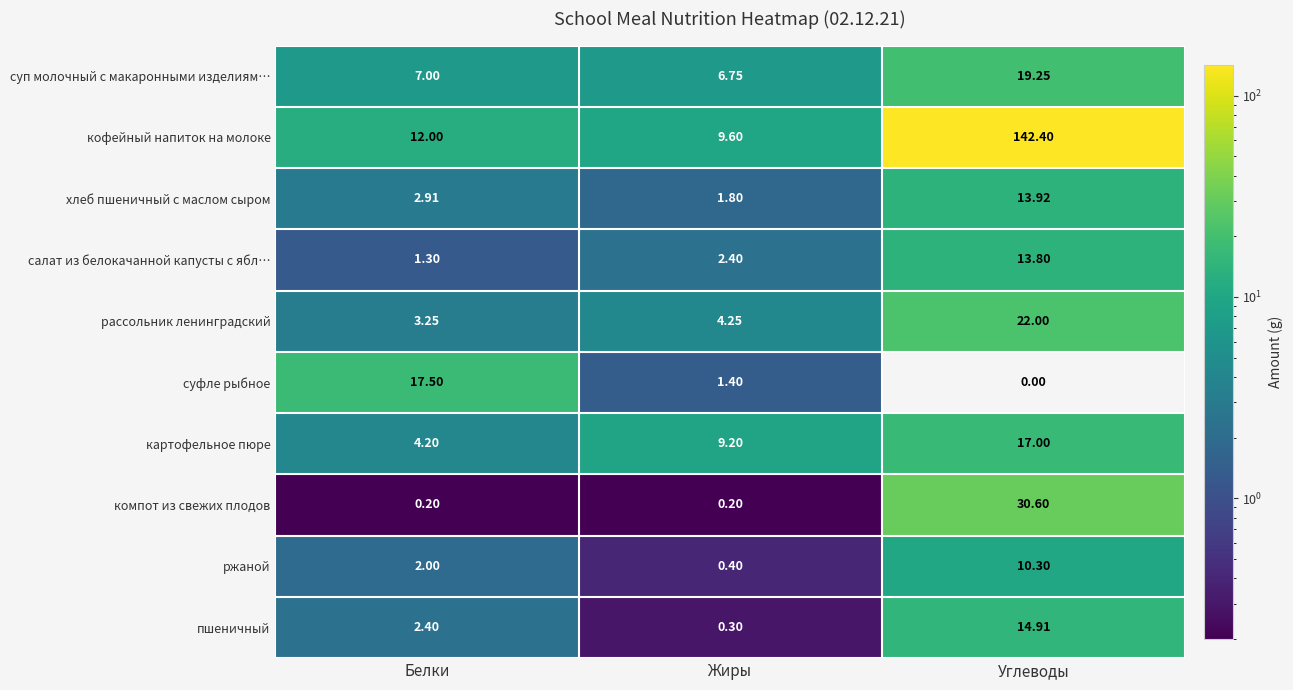

Which series changed the most between Белки and Углеводы?

кофейный напиток на молоке